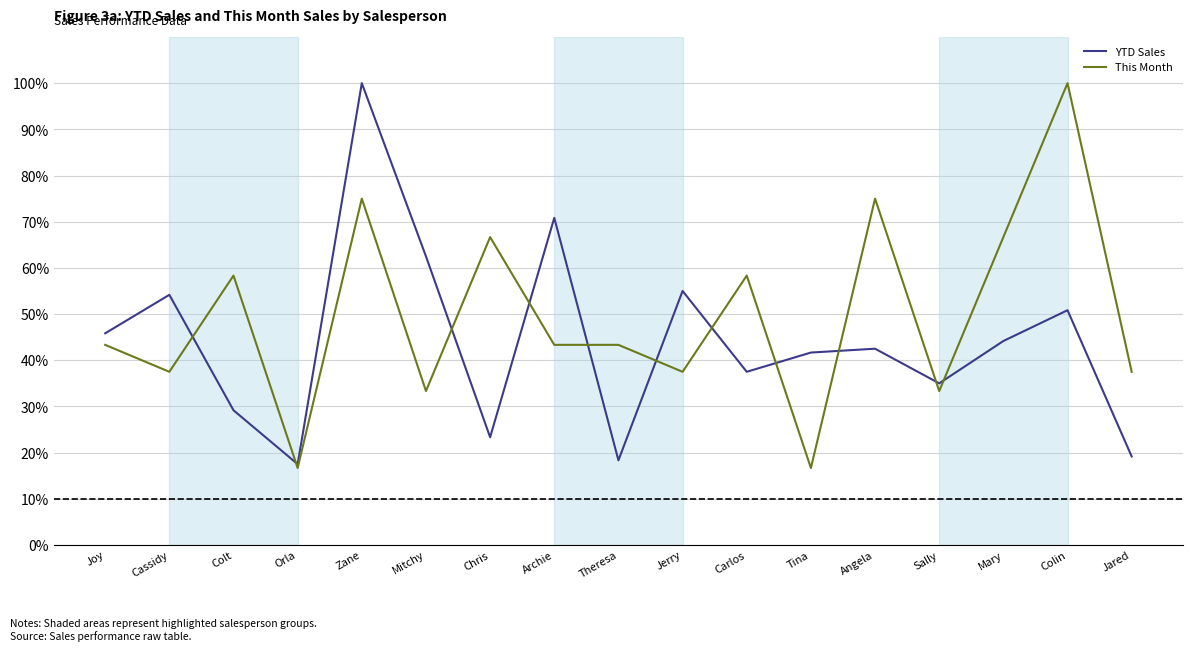

Reading left to right, what are all the values shown in this chart?

YTD Sales: Joy=45.8	Cassidy=54.2	Colt=29.2	Orla=17.5	Zane=100.0	Mitchy=62.5	Chris=23.3	Archie=70.8	Theresa=18.3	Jerry=55.0	Carlos=37.5	Tina=41.7	Angela=42.5	Sally=35.0	Mary=44.2	Colin=50.8	Jared=19.2
This Month: Joy=43.3	Cassidy=37.5	Colt=58.3	Orla=16.7	Zane=75.0	Mitchy=33.3	Chris=66.7	Archie=43.3	Theresa=43.3	Jerry=37.5	Carlos=58.3	Tina=16.7	Angela=75.0	Sally=33.3	Mary=66.7	Colin=100.0	Jared=37.5